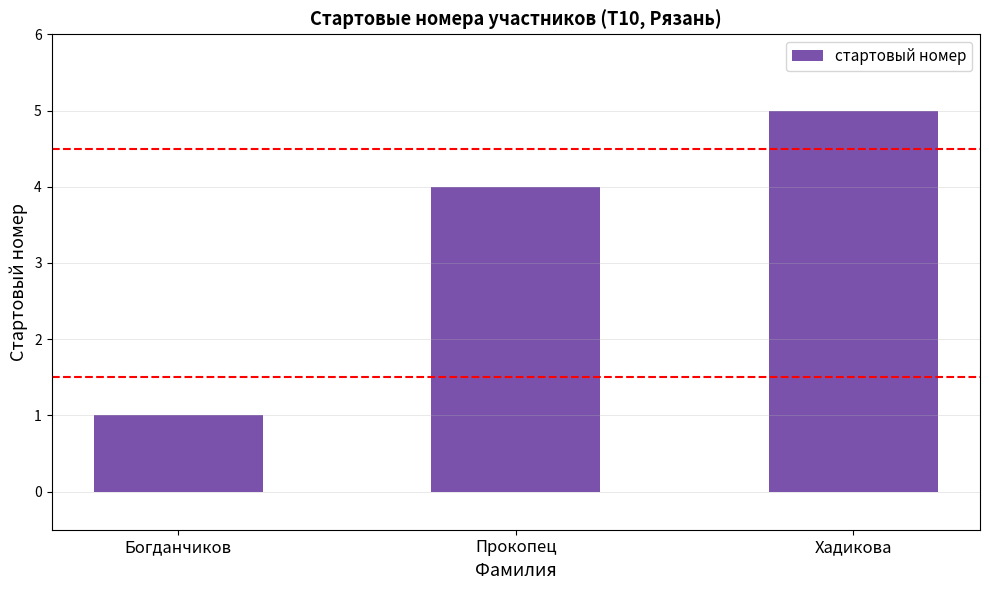

What is the change in value from Богданчиков to Прокопец?

+3